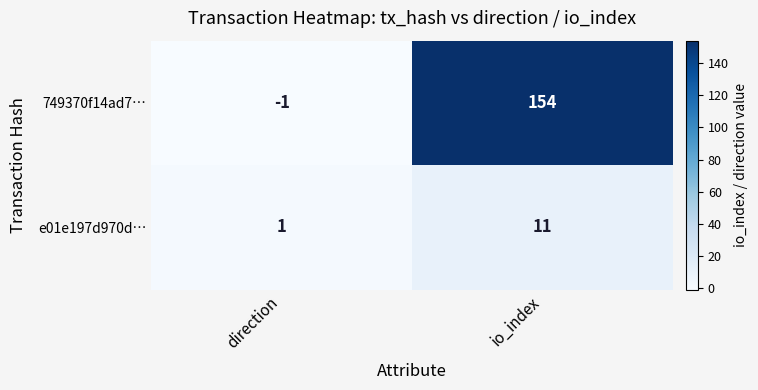

What is the total value across all series at io_index?

165